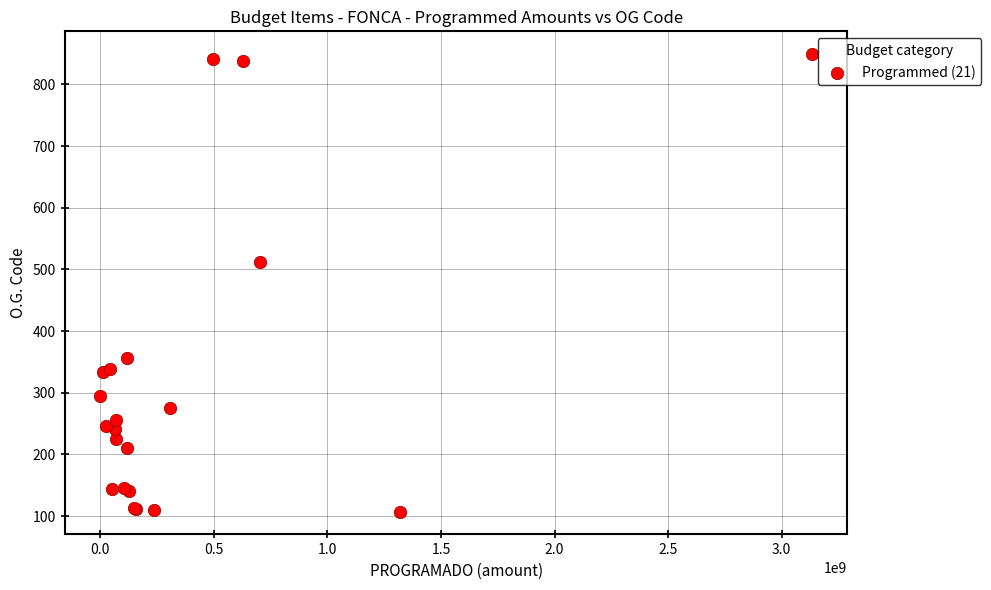

What Y value in the scatter plot is closest to 478?

511.8